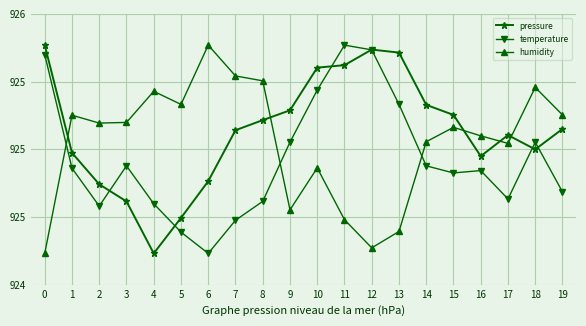

Is this an area chart (filled region under the line)?

No